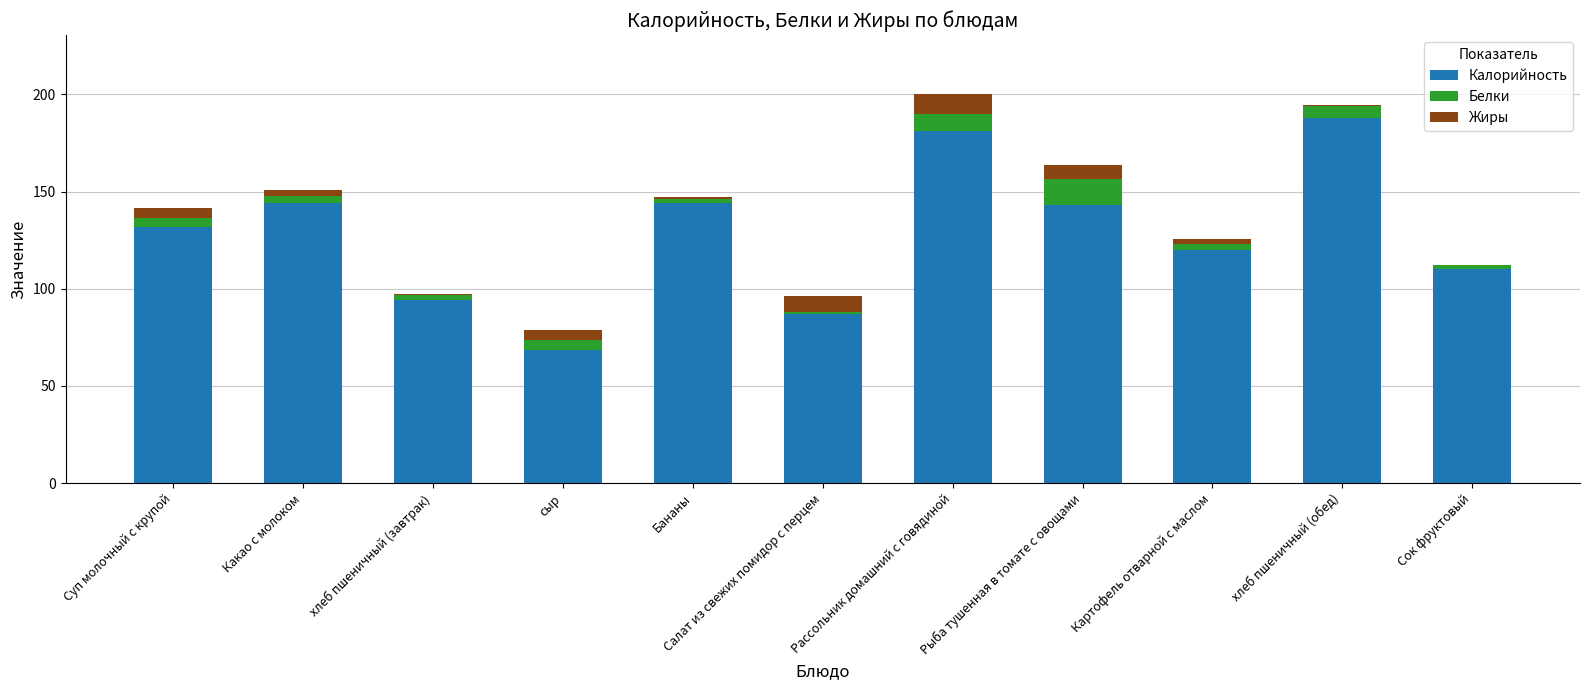

Is it true that Калорийность equals 63.8 at Какао с молоком?

False